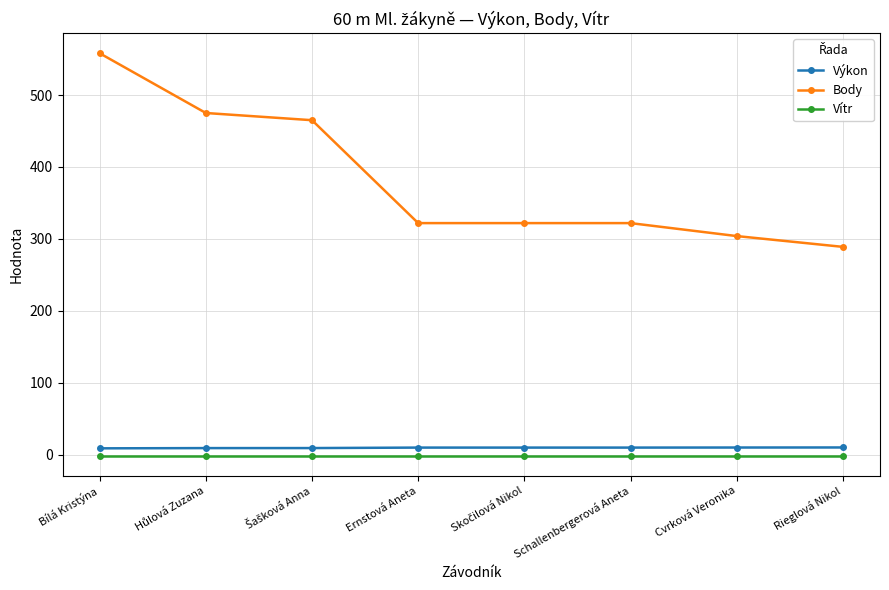

True or false: Vítr and Body intersect in this chart.

False